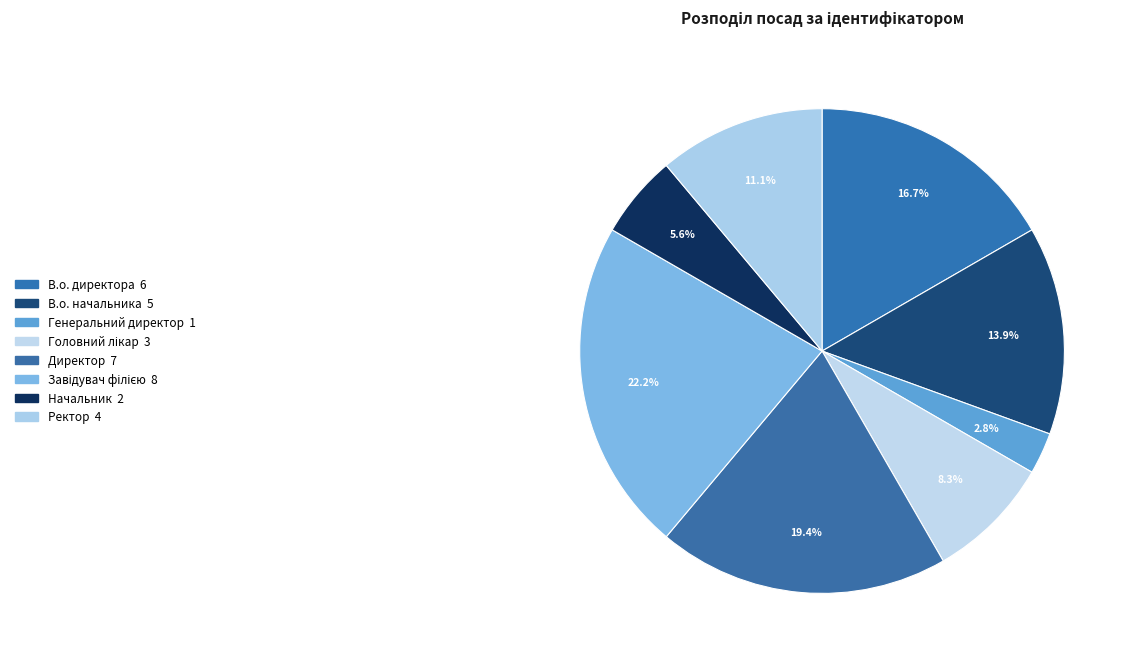

The Начальник slice represents 6% of the pie. True or false?

True